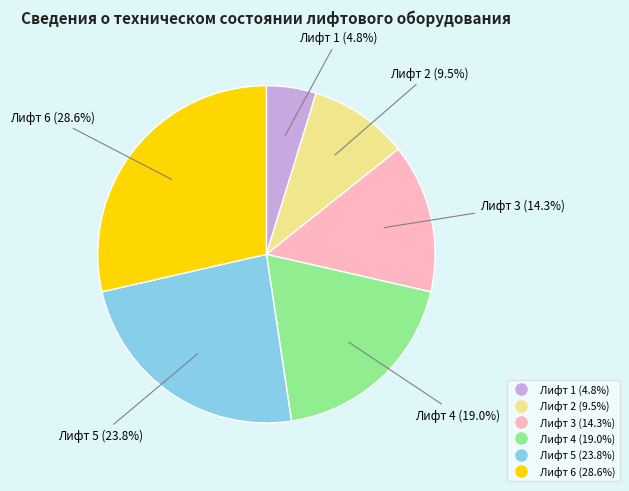

Approximately how many times larger is the value at Лифт 3 compared to Лифт 1?

3.0